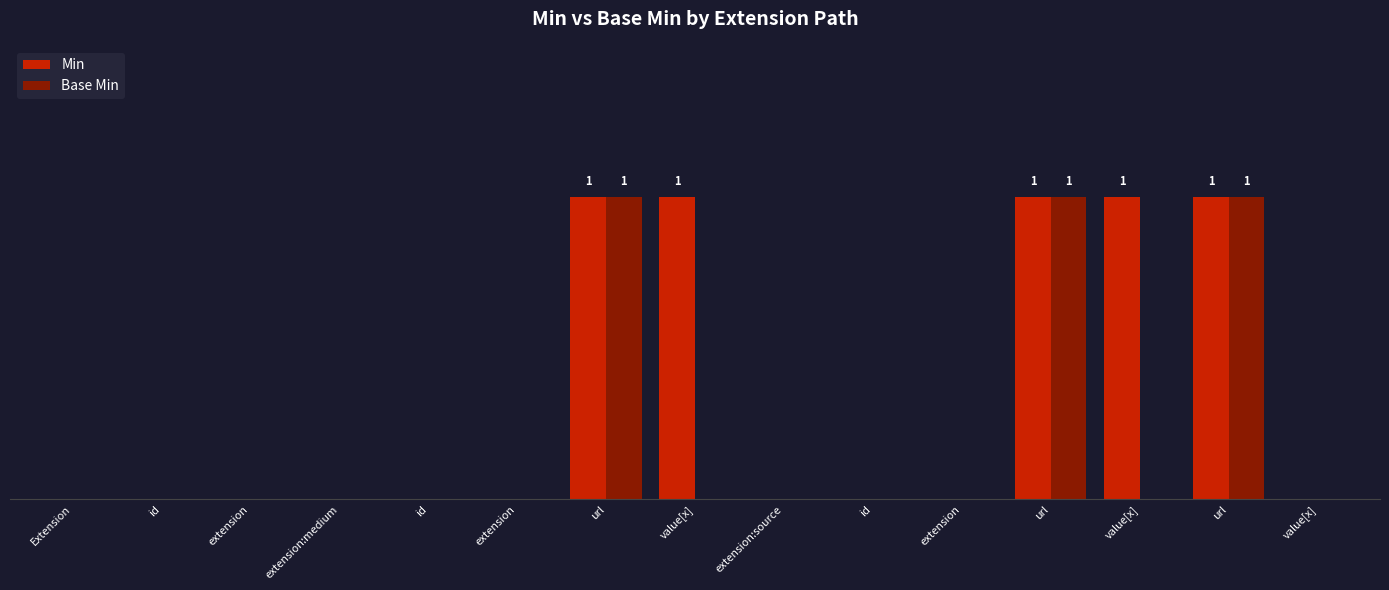

How many Min values are between 0 and 1?

15